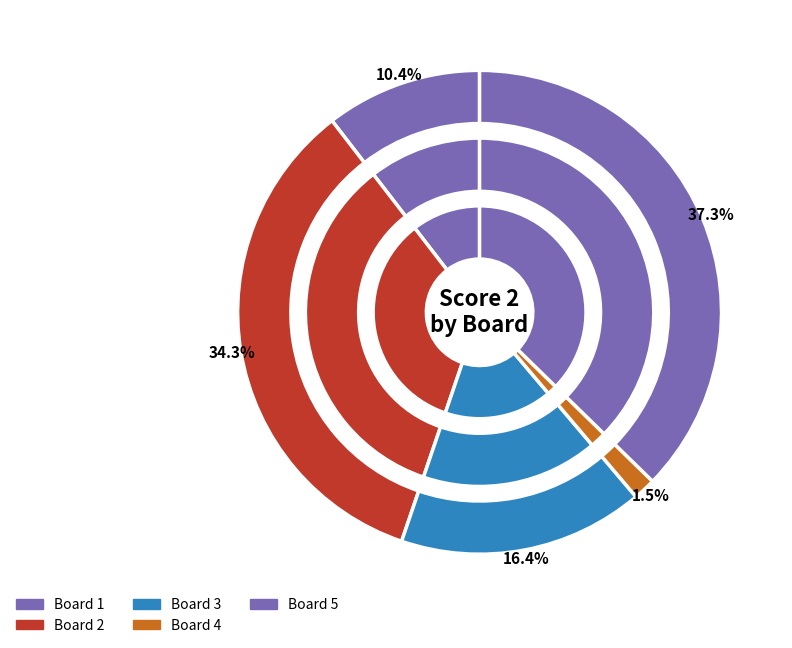

Is the sum of Board 1 and Board 2 greater than half?

No